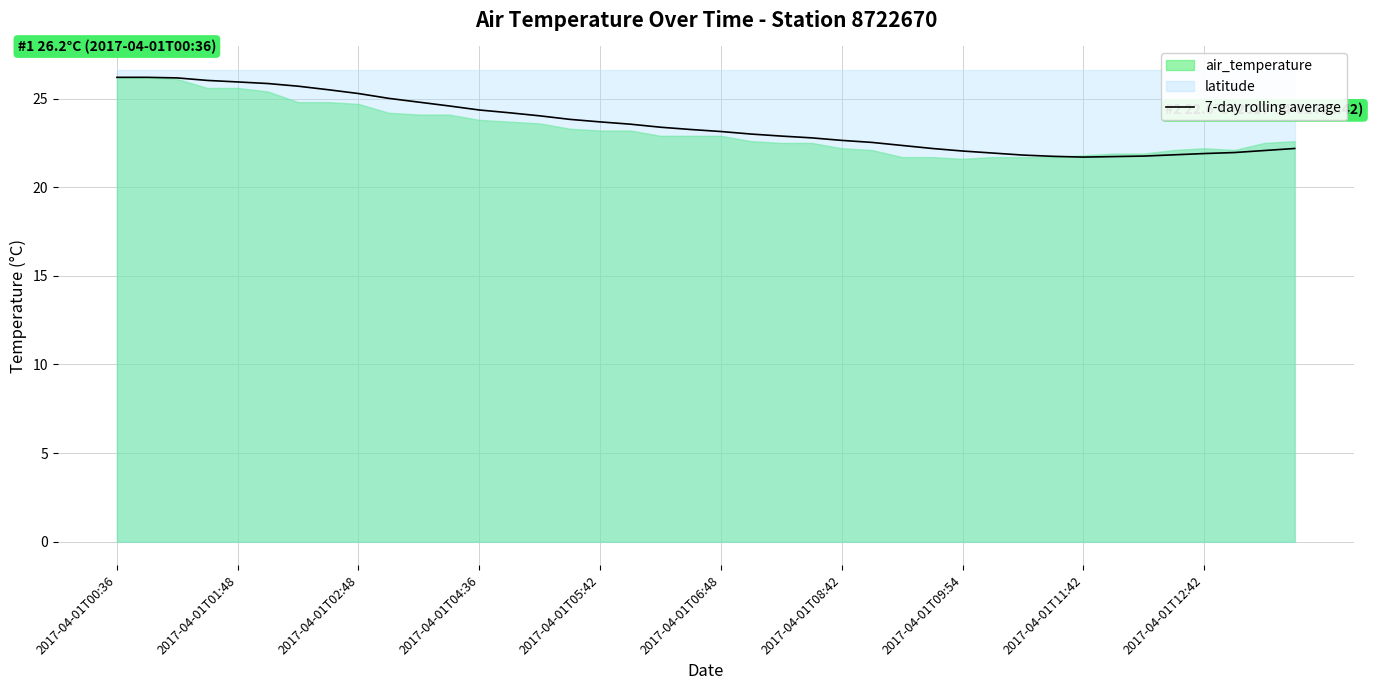

True or false: 7-day rolling average has a value of 22.6 at 2017-04-01T08:42.

True